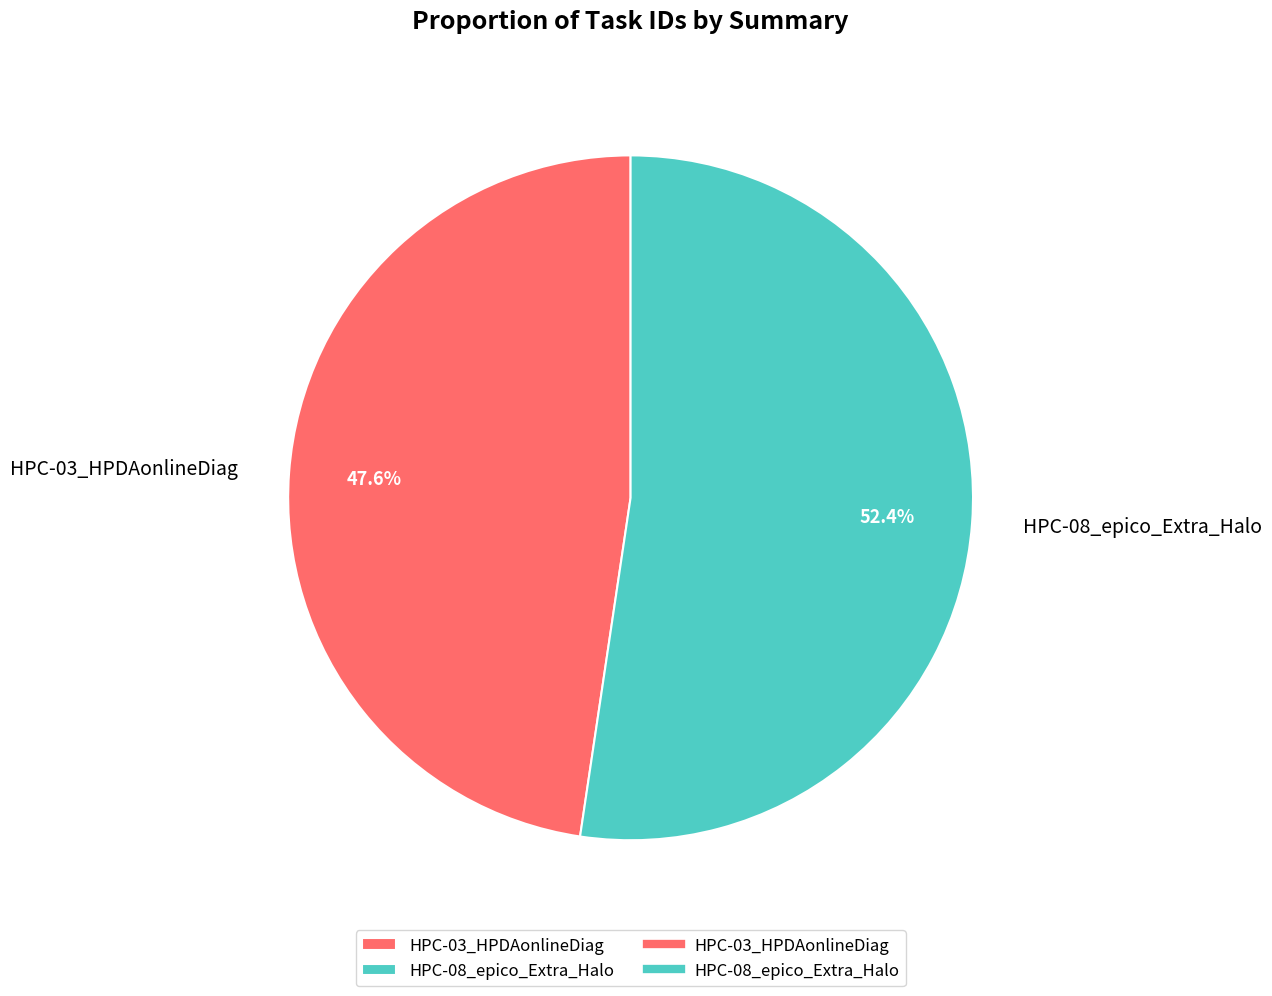

How much of the chart is everything except HPC-03_HPDAonlineDiag?

52.4%